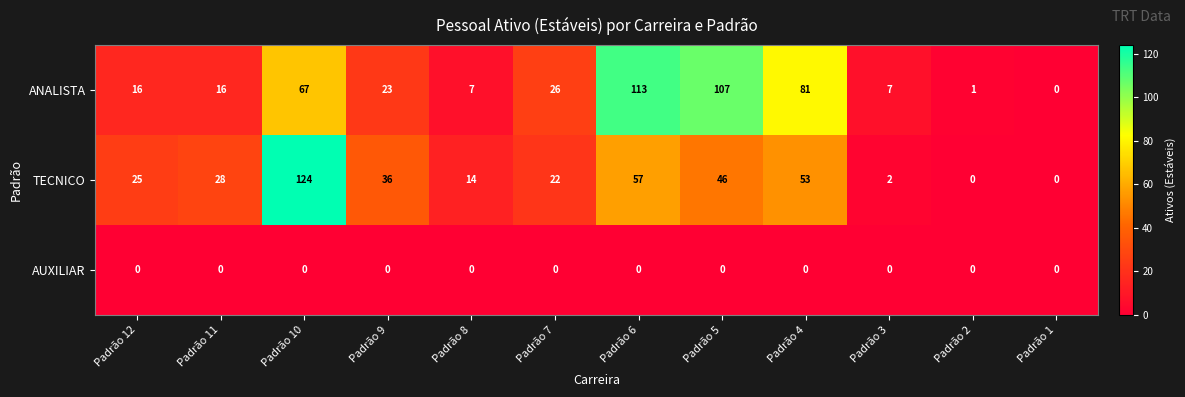

What is the difference between the highest and lowest values at Padrão 12?

25